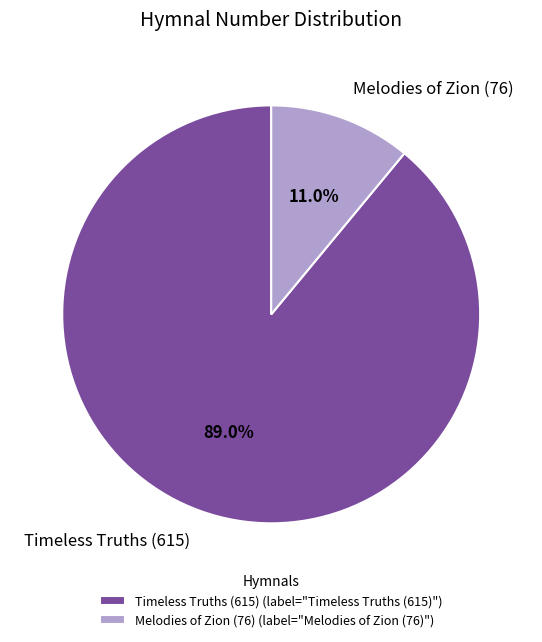

Count the number of slices in the pie.

2